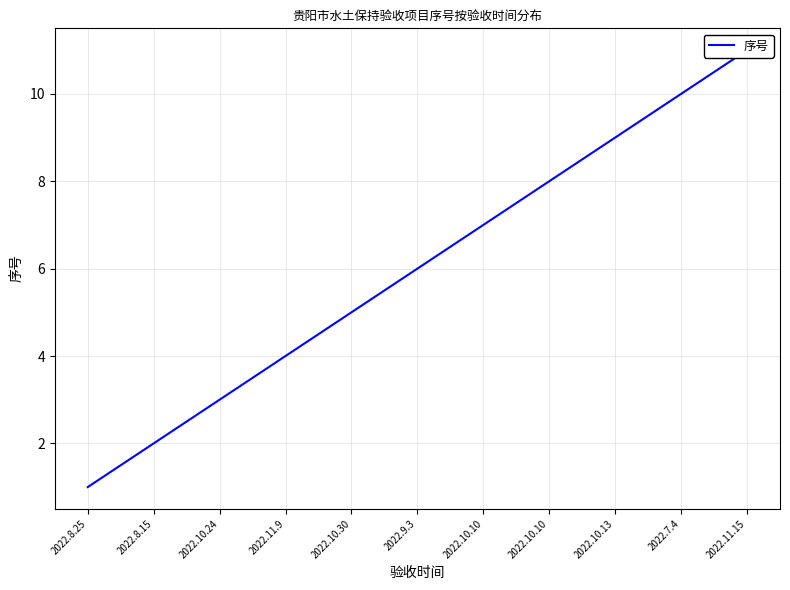

What is the label of the 8th point from the left?

2022.10.10